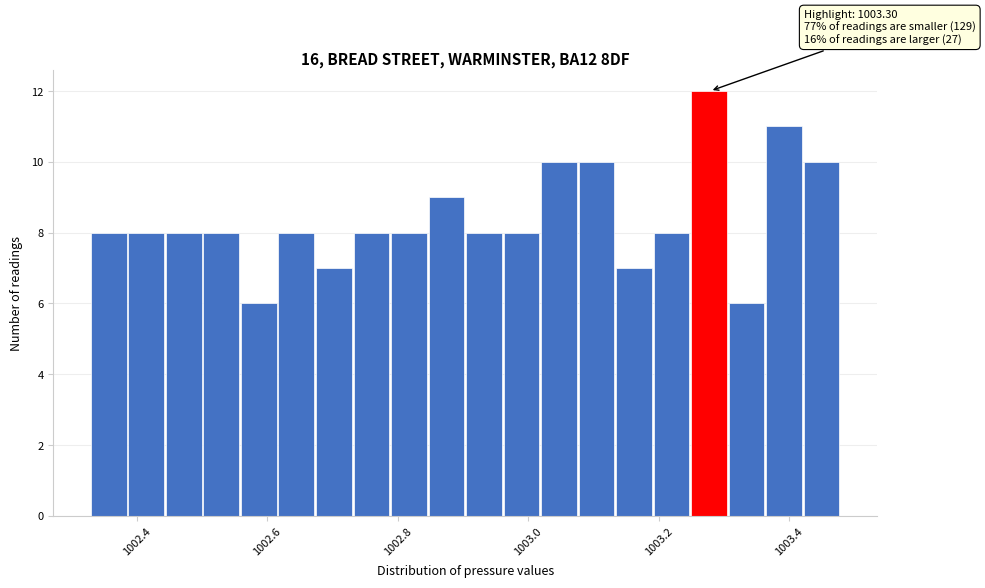

Around what value on the x-axis is the tallest bar? Give the approximate position of its centre, as read against the axis.

1003.28